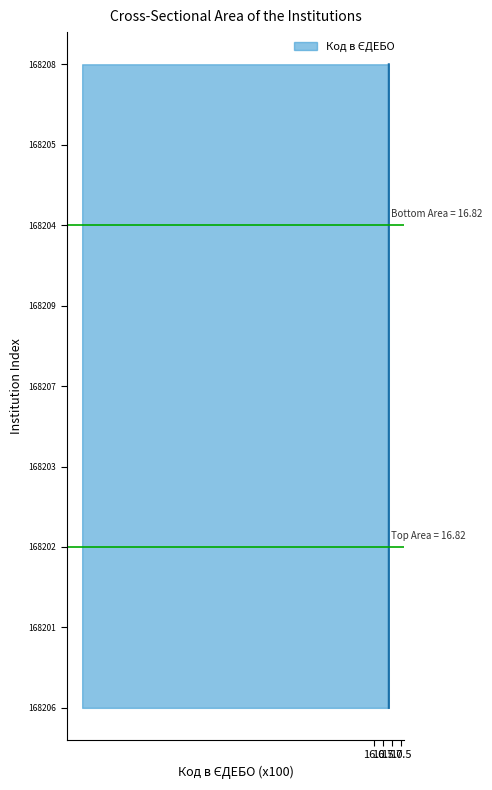

How many points are lower than both their immediate neighbors (excluding endpoints)?

2